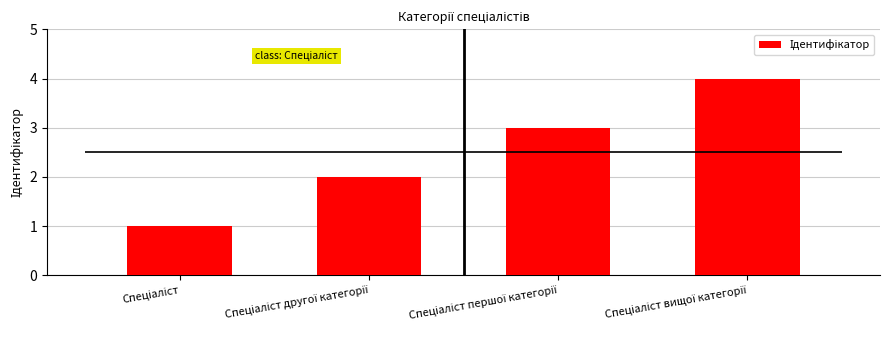

What is the label of the 4th bar from the left?

Спеціаліст вищої категорії